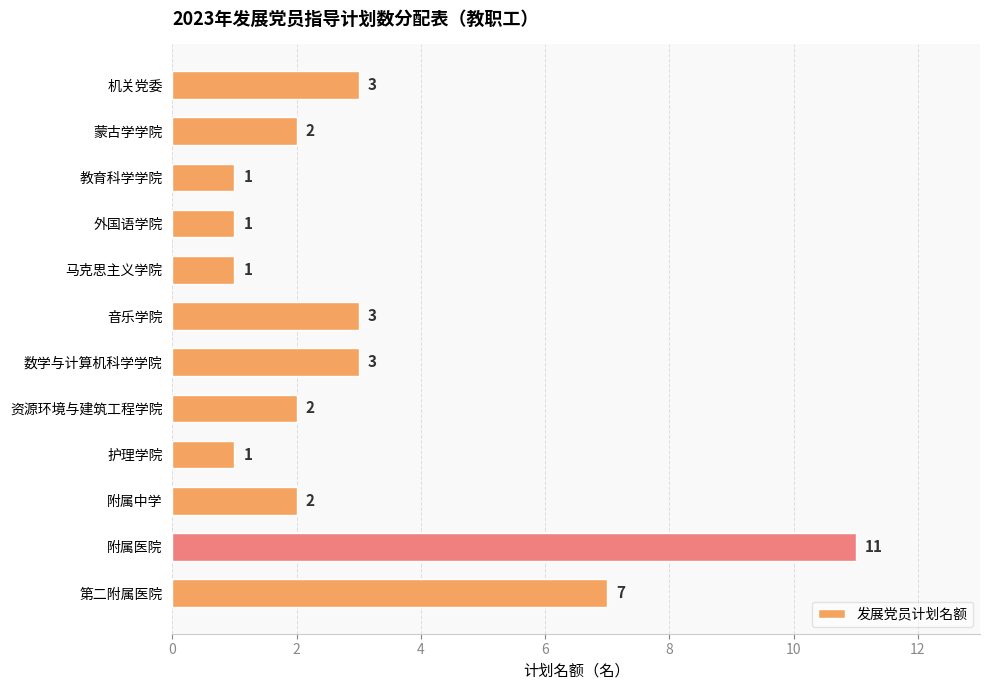

Count the values in the range 1 to 3.

10